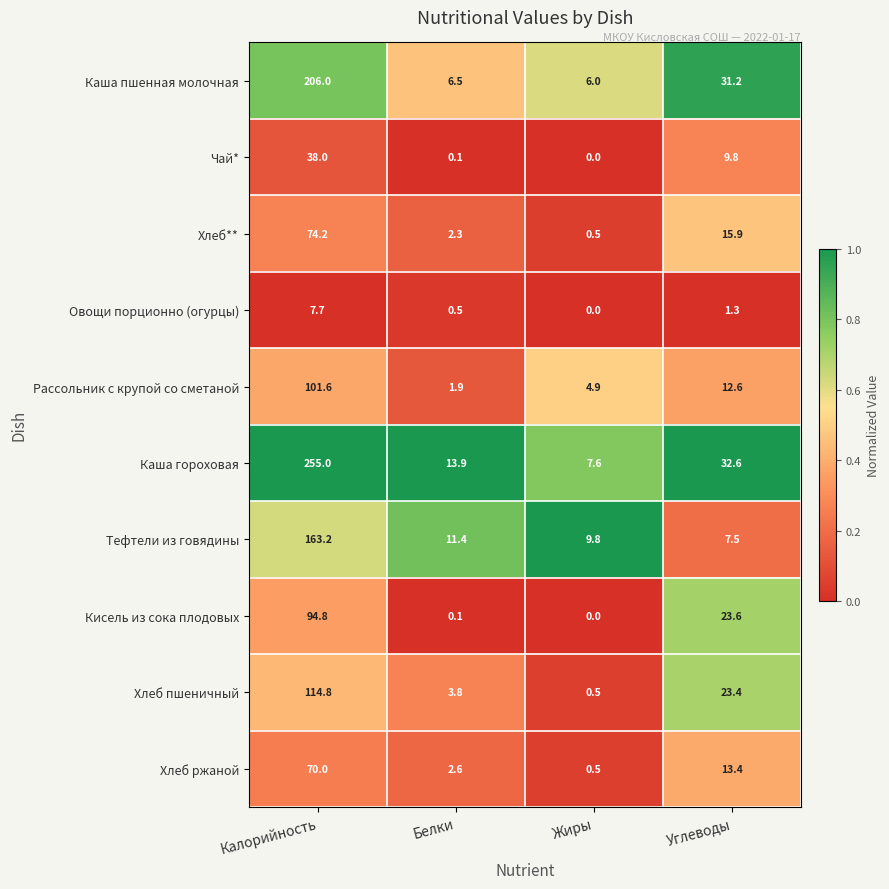

Which series changed the most between Жиры and Углеводы?

Каша пшенная молочная